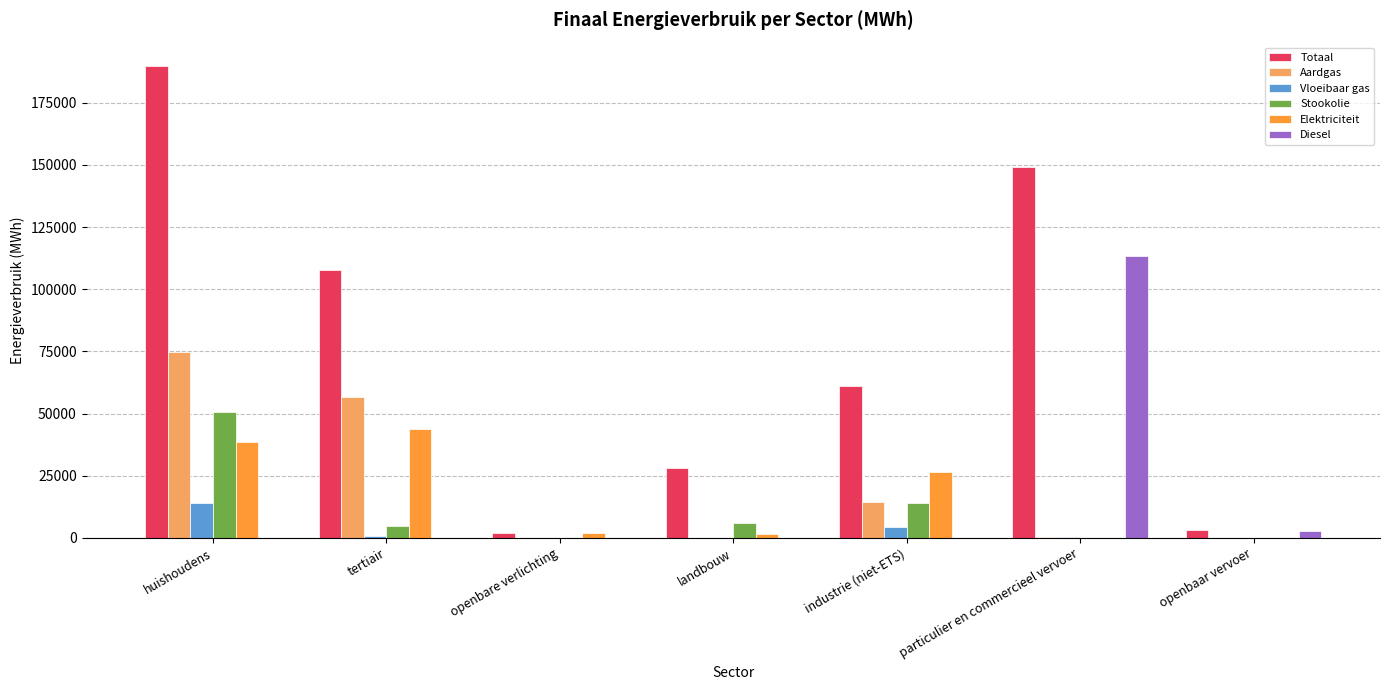

At which label is Elektriciteit closest to 21891?

industrie (niet-ETS)